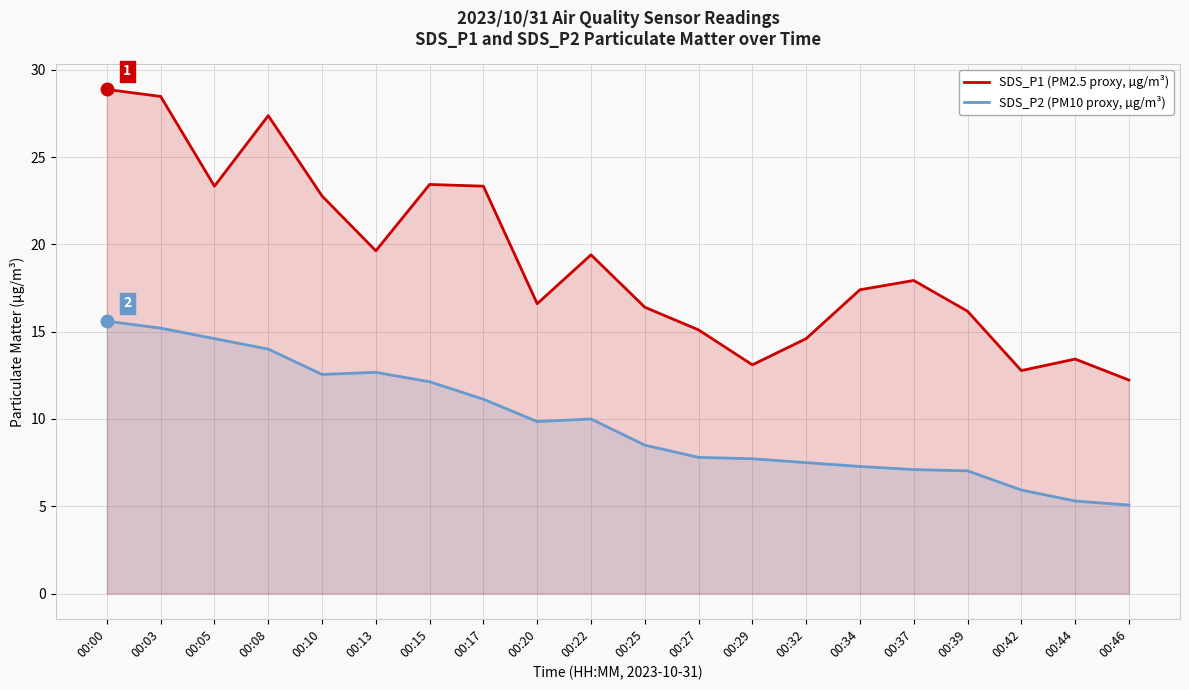

Reading left to right, list all the values displayed in this chart.

SDS_P1 (PM2.5 proxy, µg/m³): 00:00=28.9	00:03=28.5	00:05=23.3	00:08=27.4	00:10=22.8	00:13=19.6	00:15=23.4	00:17=23.3	00:20=16.6	00:22=19.4	00:25=16.4	00:27=15.1	00:29=13.1	00:32=14.6	00:34=17.4	00:37=17.9	00:39=16.2	00:42=12.8	00:44=13.4	00:46=12.2
SDS_P2 (PM10 proxy, µg/m³): 00:00=15.6	00:03=15.2	00:05=14.6	00:08=14.0	00:10=12.6	00:13=12.7	00:15=12.1	00:17=11.1	00:20=9.8	00:22=10.0	00:25=8.5	00:27=7.8	00:29=7.7	00:32=7.5	00:34=7.3	00:37=7.1	00:39=7.0	00:42=5.9	00:44=5.3	00:46=5.1